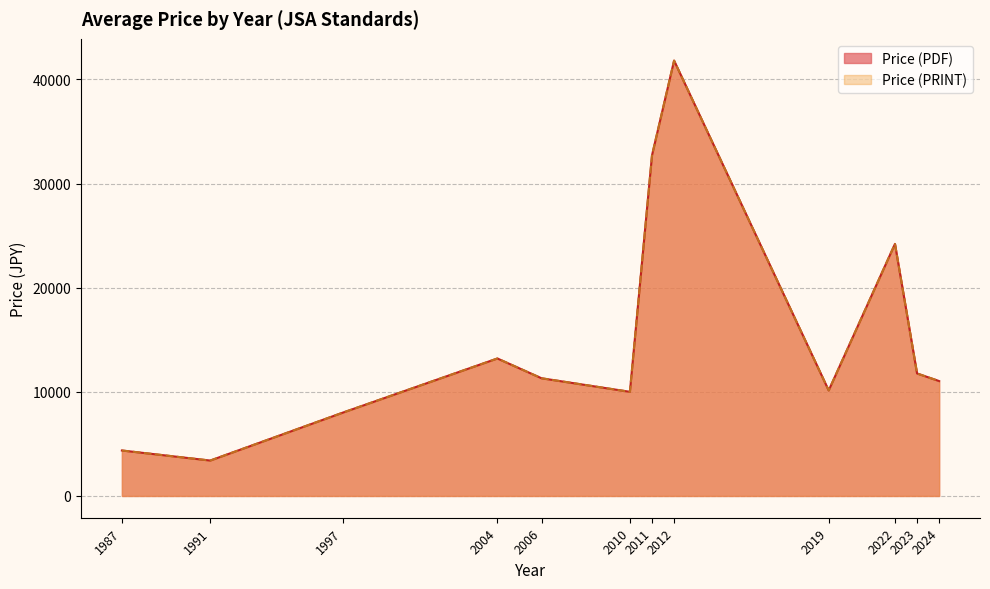

True or false: Price (PRINT) and Price (PDF) intersect in this chart.

False